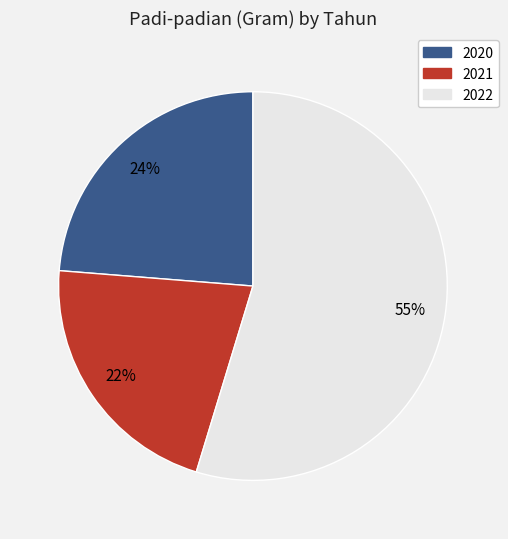

Rank the categories by value from lowest to highest.

2021, 2020, 2022